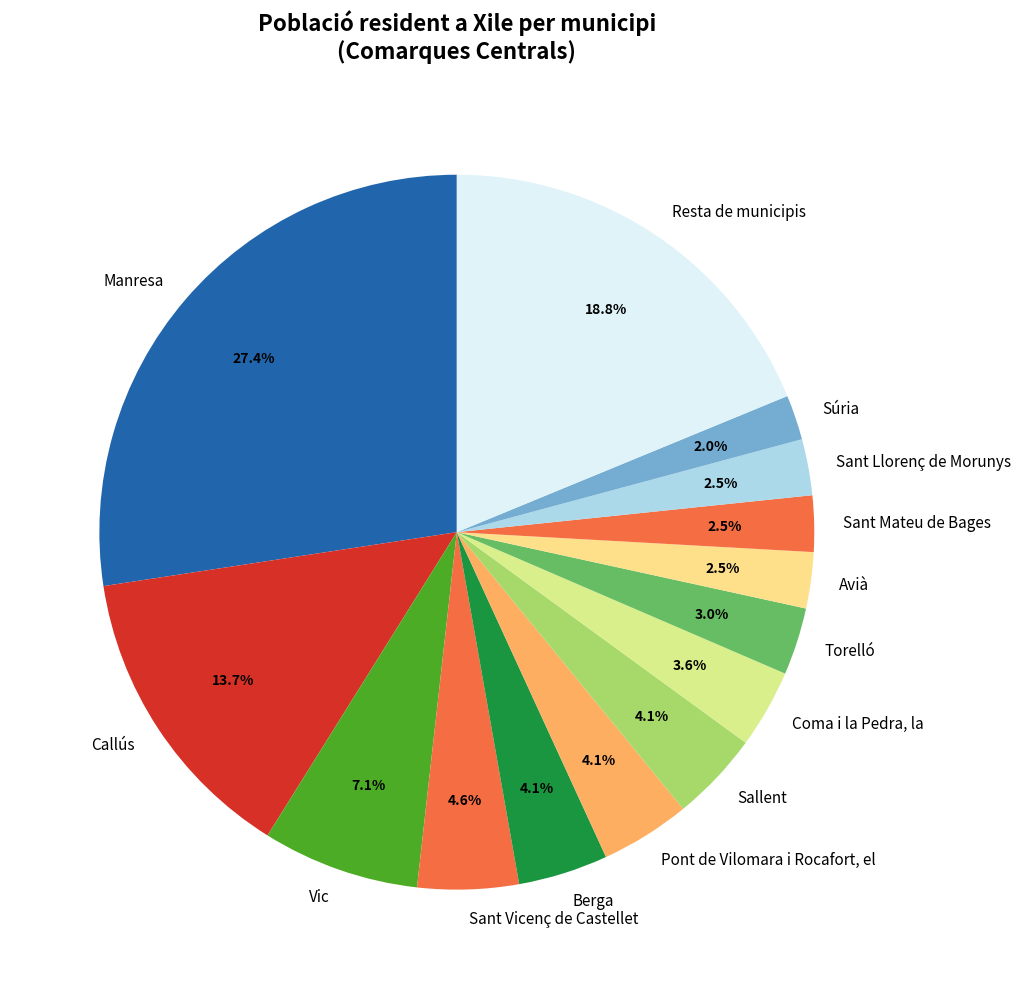

Combined, what portion of the pie is Sant Llorenç de Morunys and Coma i la Pedra, la?

6.1%